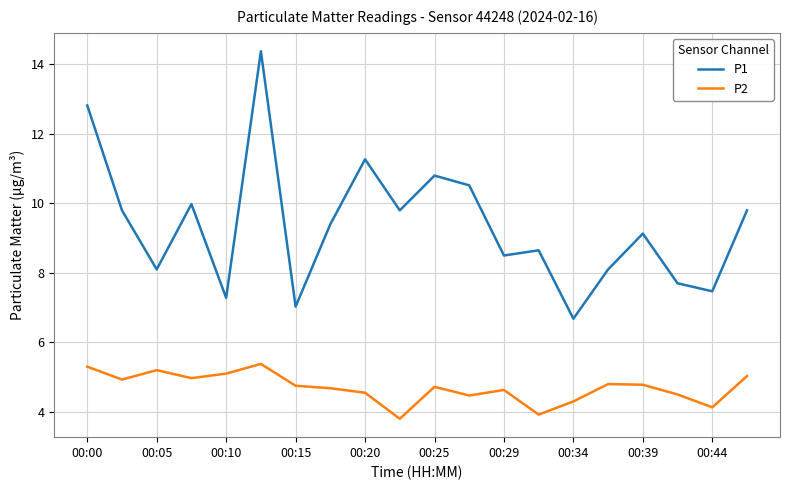

Which series has the largest range (max minus min)?

P1